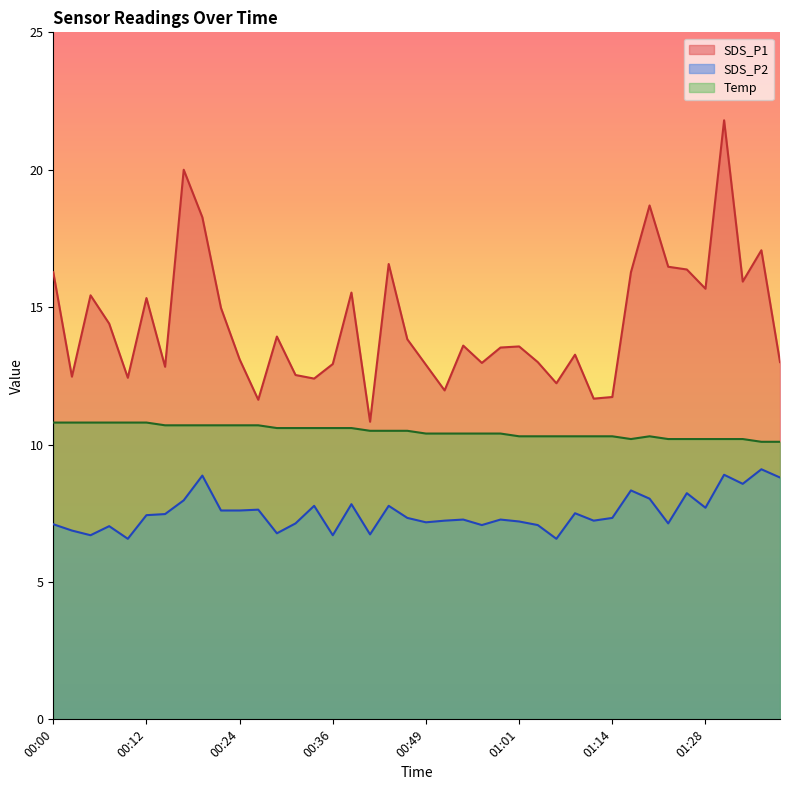

Which label corresponds to the smallest value in the chart?

00:09